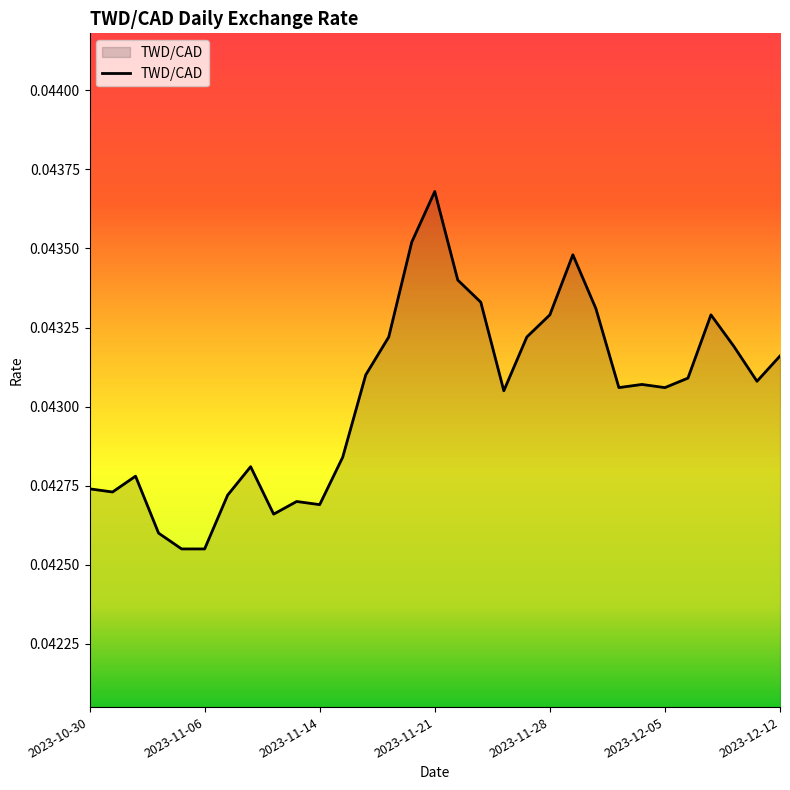

What is the label of the 7th point from the right?

2023-12-04